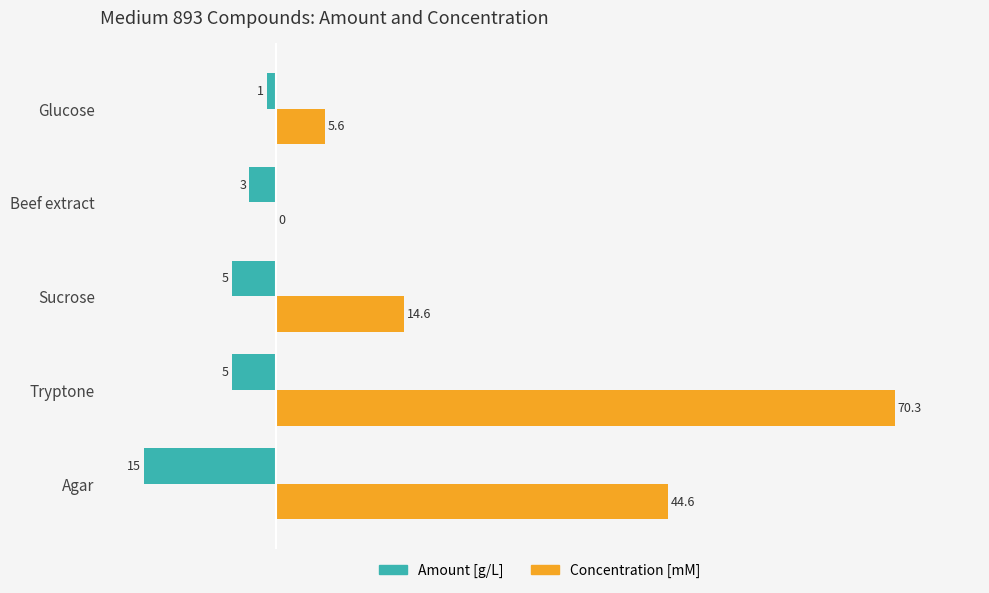

What is the sum of the Amount [g/L] values at Beef extract and Tryptone?

-8.0